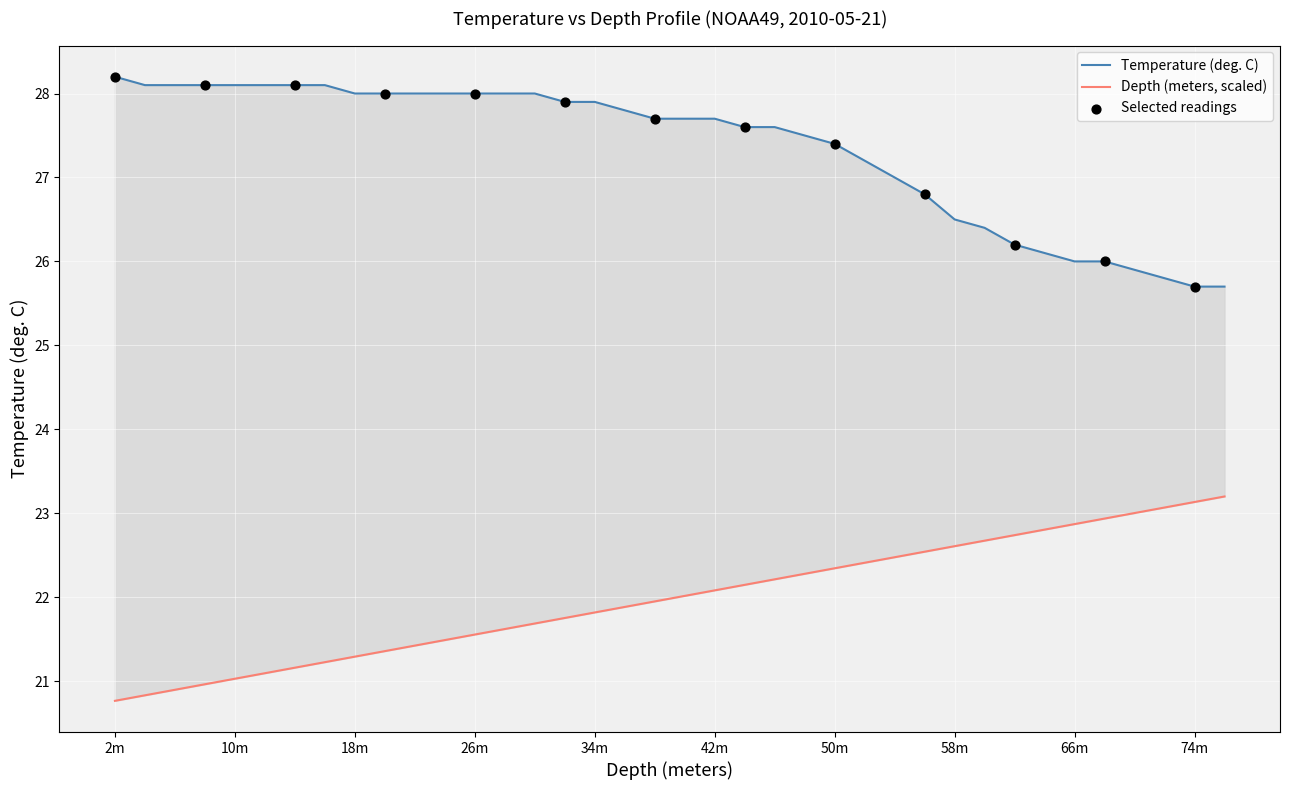

Which series contains the lowest Y value?

Depth (meters)